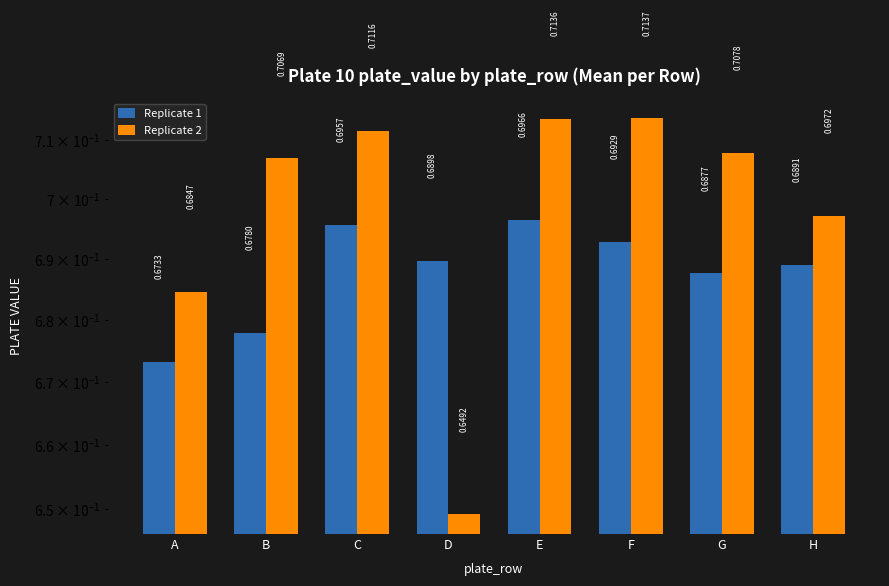

At which label does Replicate 2 reach its minimum?

D